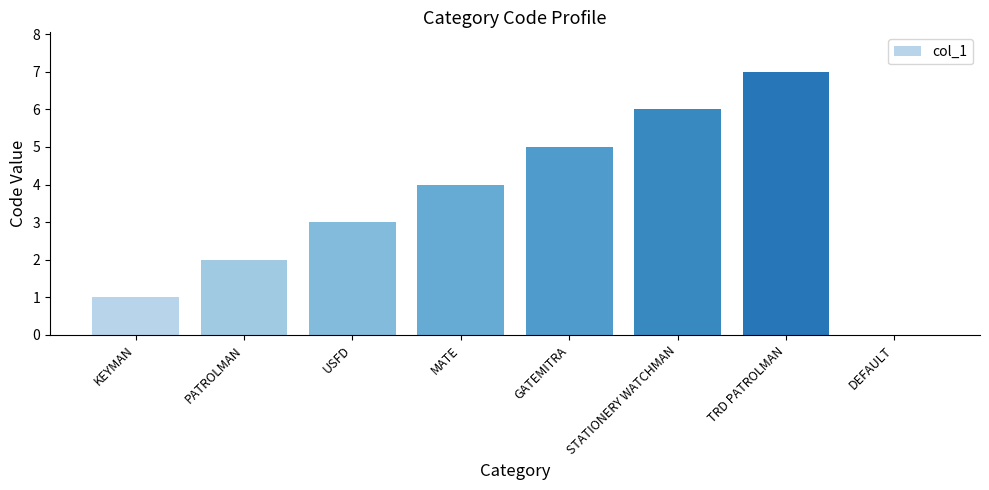

At which category does the chart reach its peak across all series?

TRD PATROLMAN